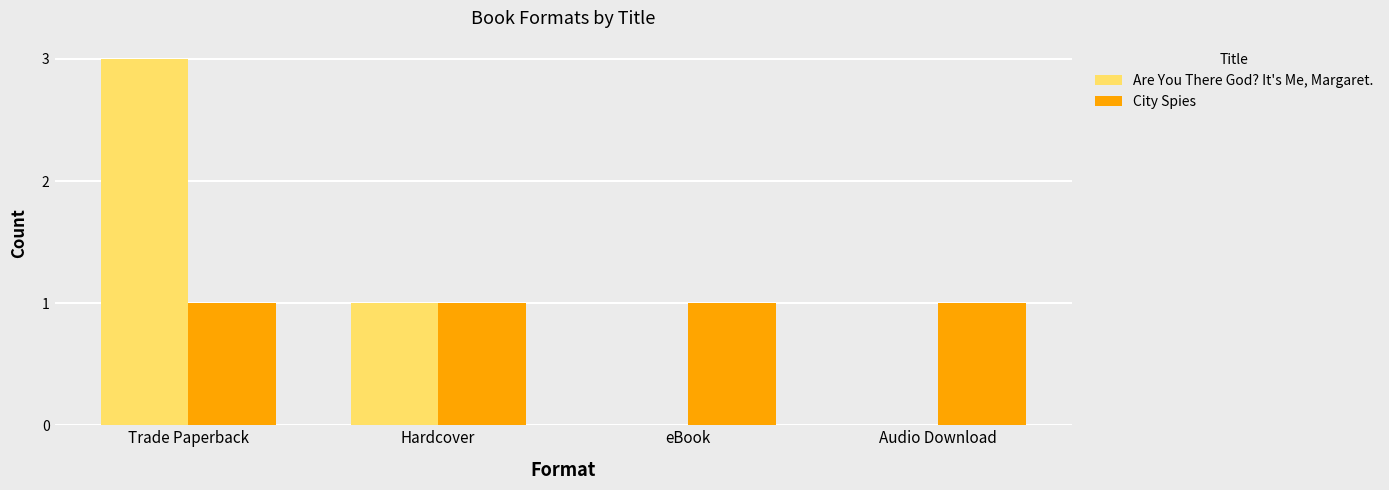

Which series changed the most between Trade Paperback and Audio Download?

Are You There God? It's Me, Margaret.